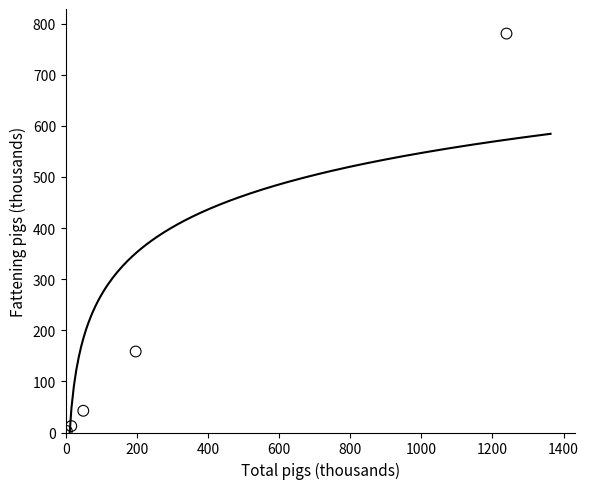

What Y value in the scatter plot is closest to 391?

158.5